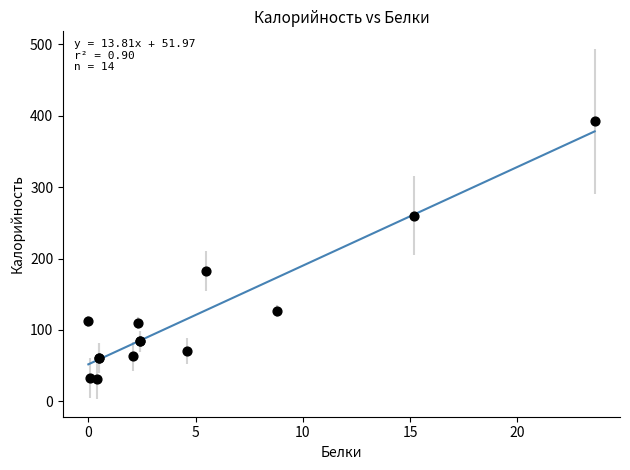

What Y value in the scatter plot is closest to 211?

183.0